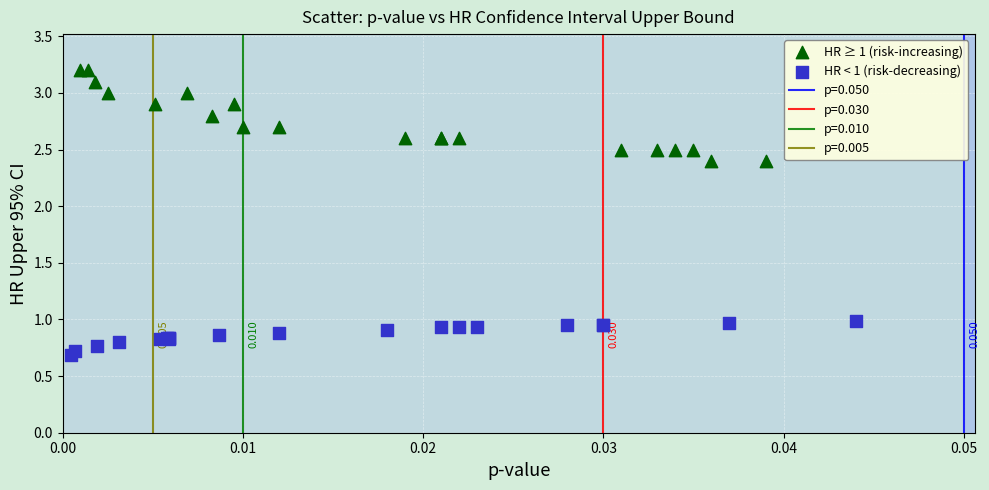

Which series reaches the maximum Y coordinate?

HR ≥ 1 (risk-increasing)